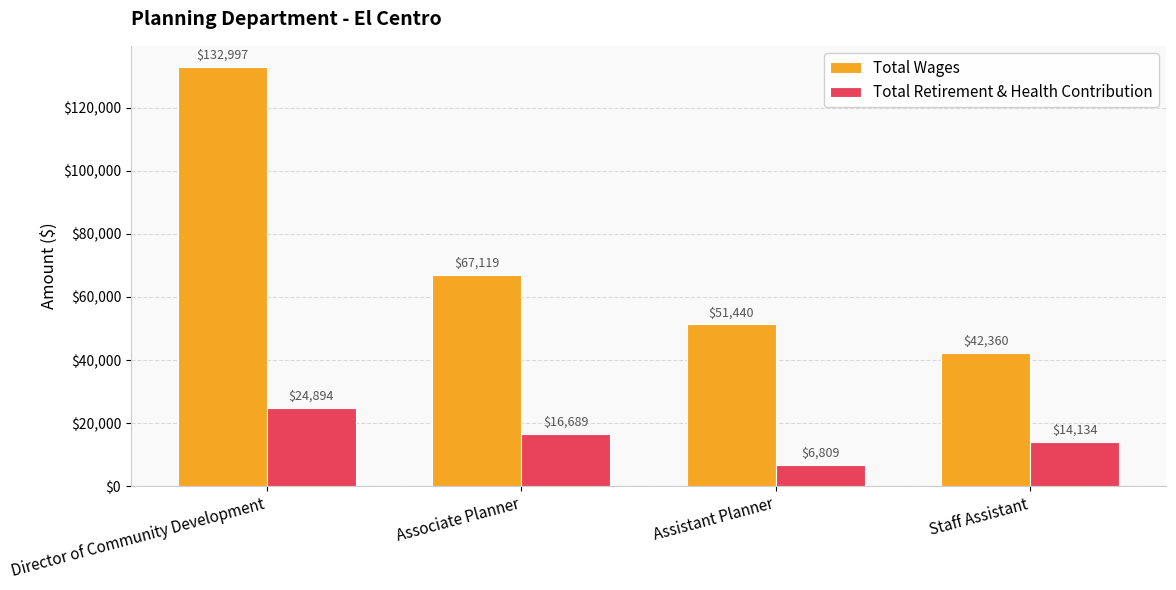

Is the value of Total Retirement & Health Contribution at Director of Community Development greater than the value of Total Wages at Assistant Planner?

No